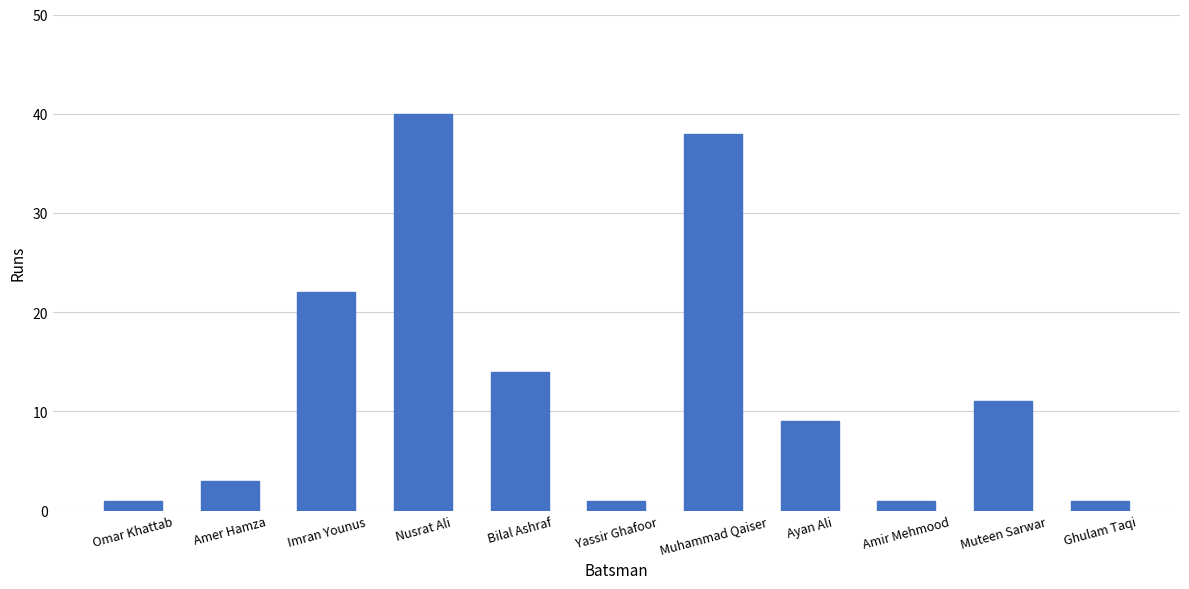

Between Bilal Ashraf and Muhammad Qaiser, which is larger?

Muhammad Qaiser